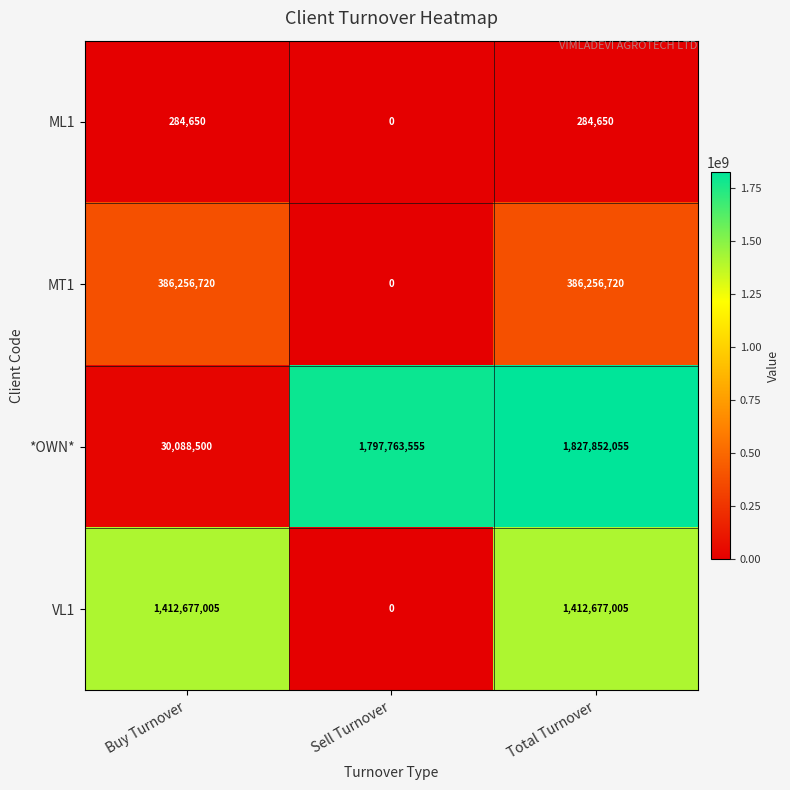

Which label corresponds to the smallest value in the chart?

Sell Turnover